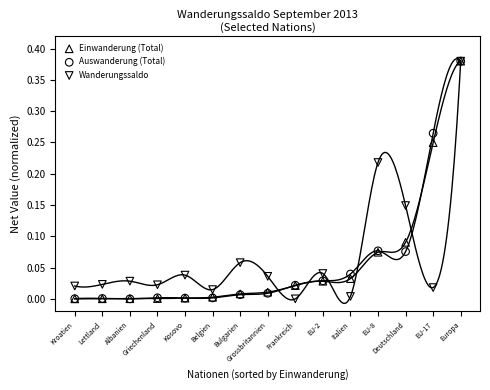

Which series reaches the minimum Y coordinate?

Einwanderung (Total)